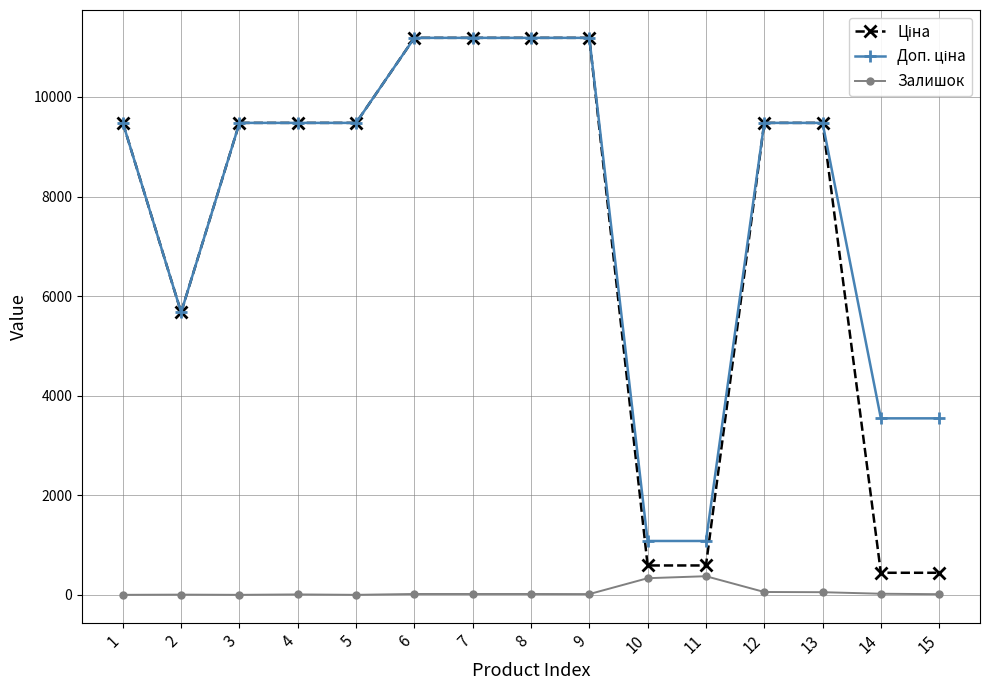

What is the greatest value displayed?

11188.2